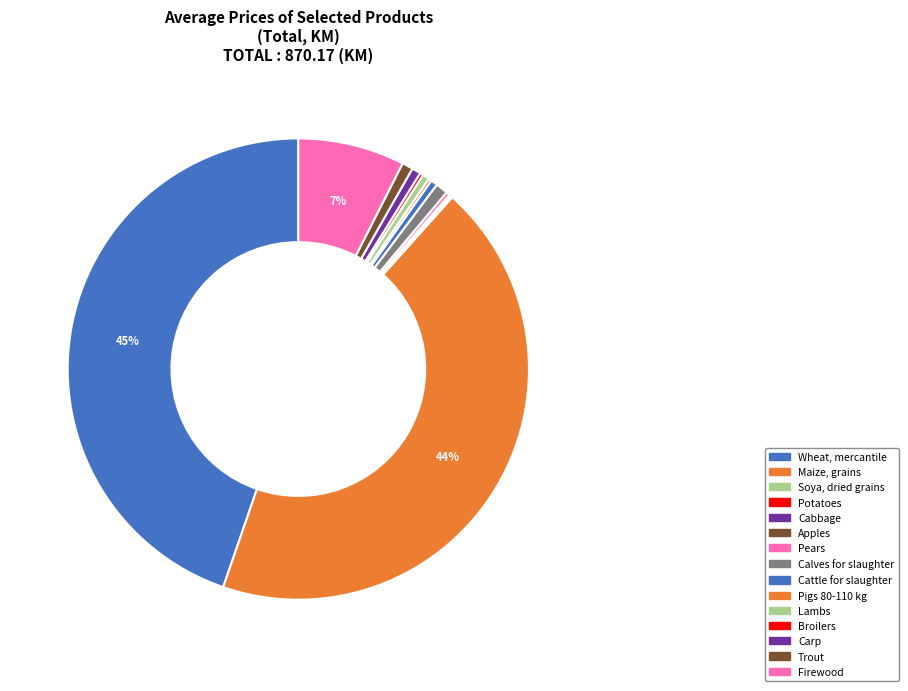

True or false: Lambs accounts for 1% of the total.

False